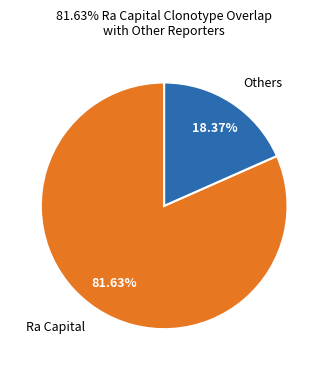

Which category has the biggest portion of the pie?

Ra Capital